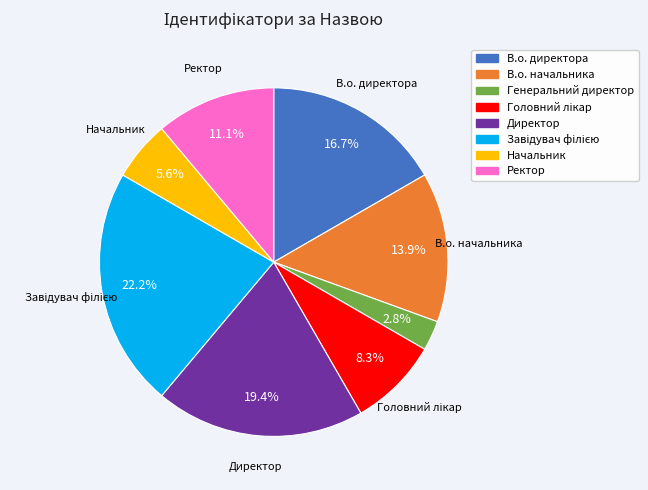

To the nearest percent, what is the difference between the largest and smallest slice percentages?

19%